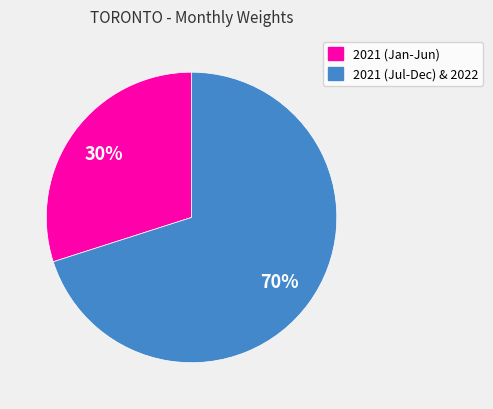

How many segments does this pie chart have?

2